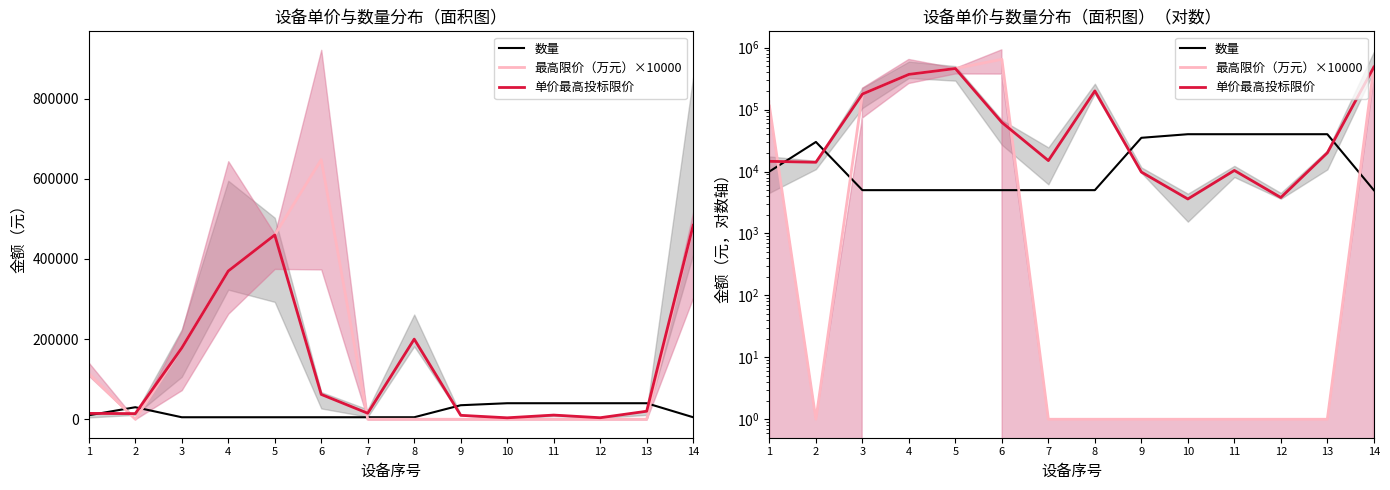

How many values in the 数量 series are below 10000?

7